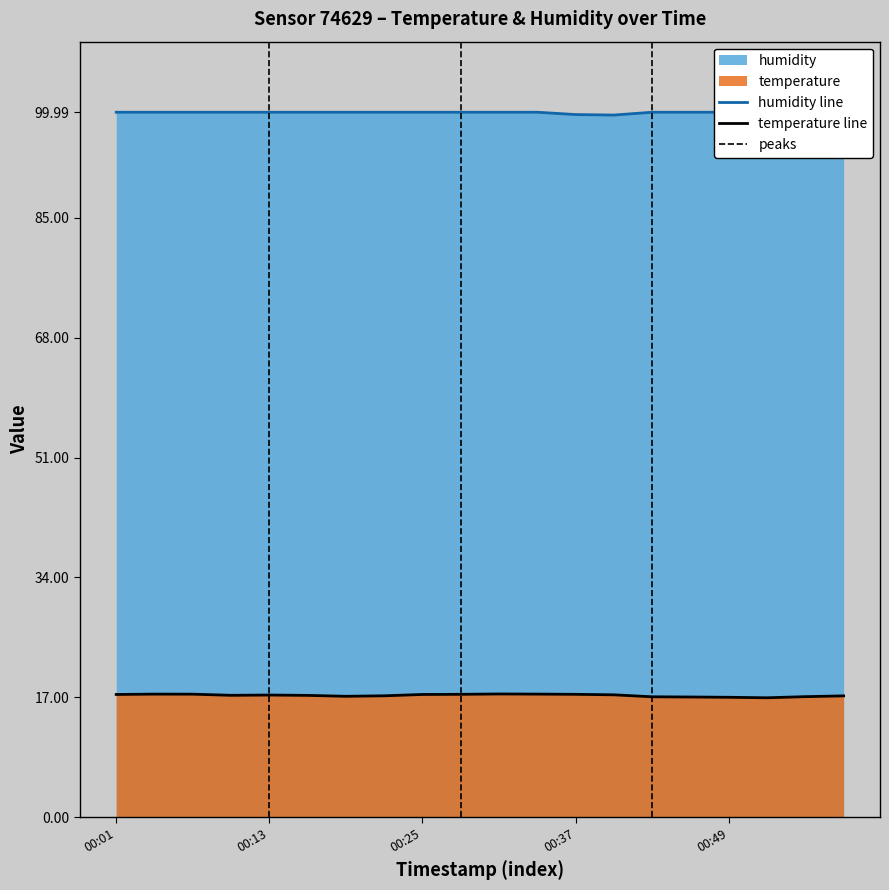

True or false: temperature line has a value of 17.0 at 00:49.

True